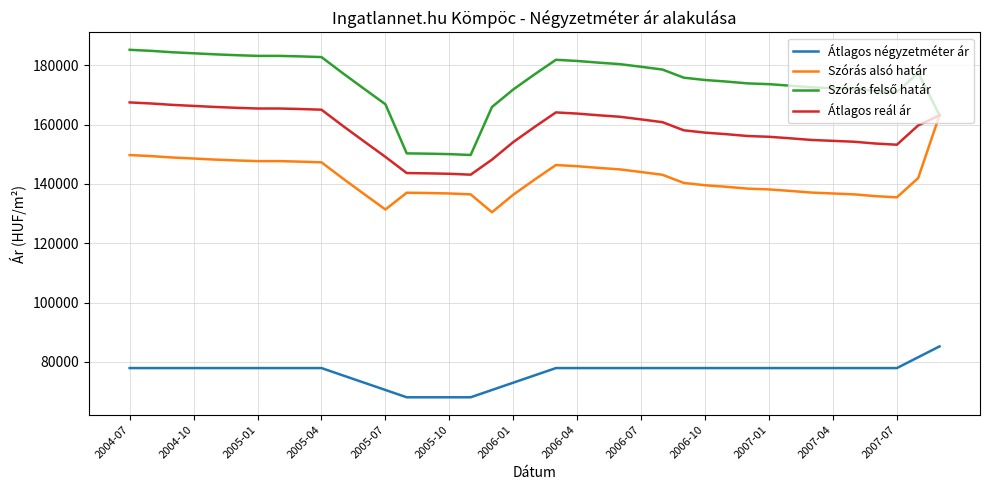

What is the lowest value of the Átlagos négyzetméter ár series?

68080